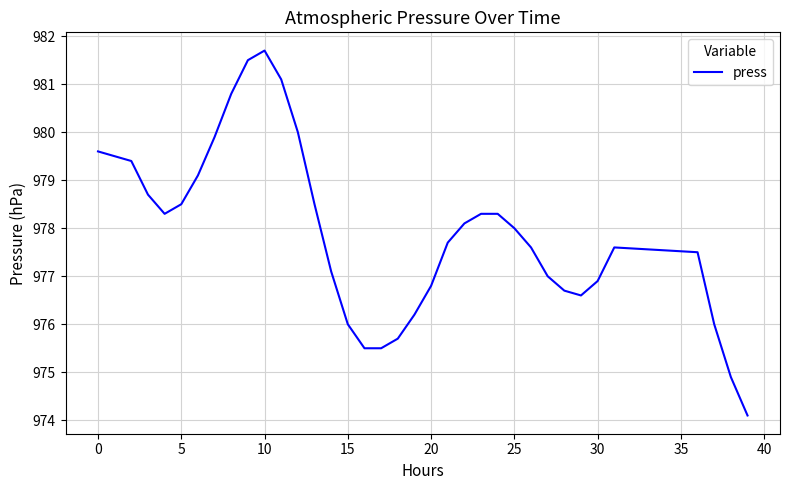

What is the maximum value shown in the chart?

981.7